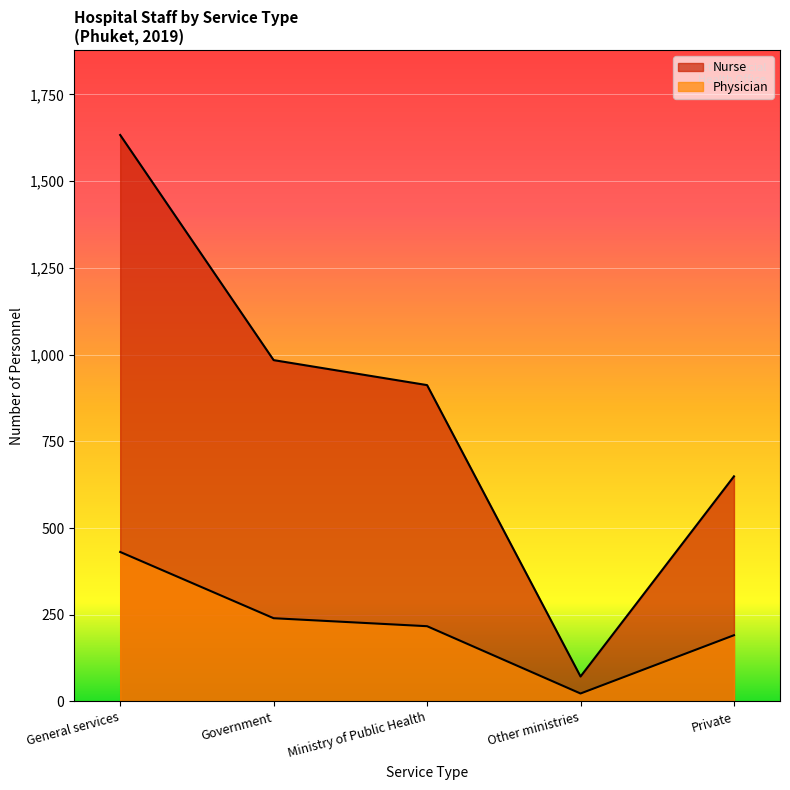

Which series changed the most between Other ministries and Other?

Nurse